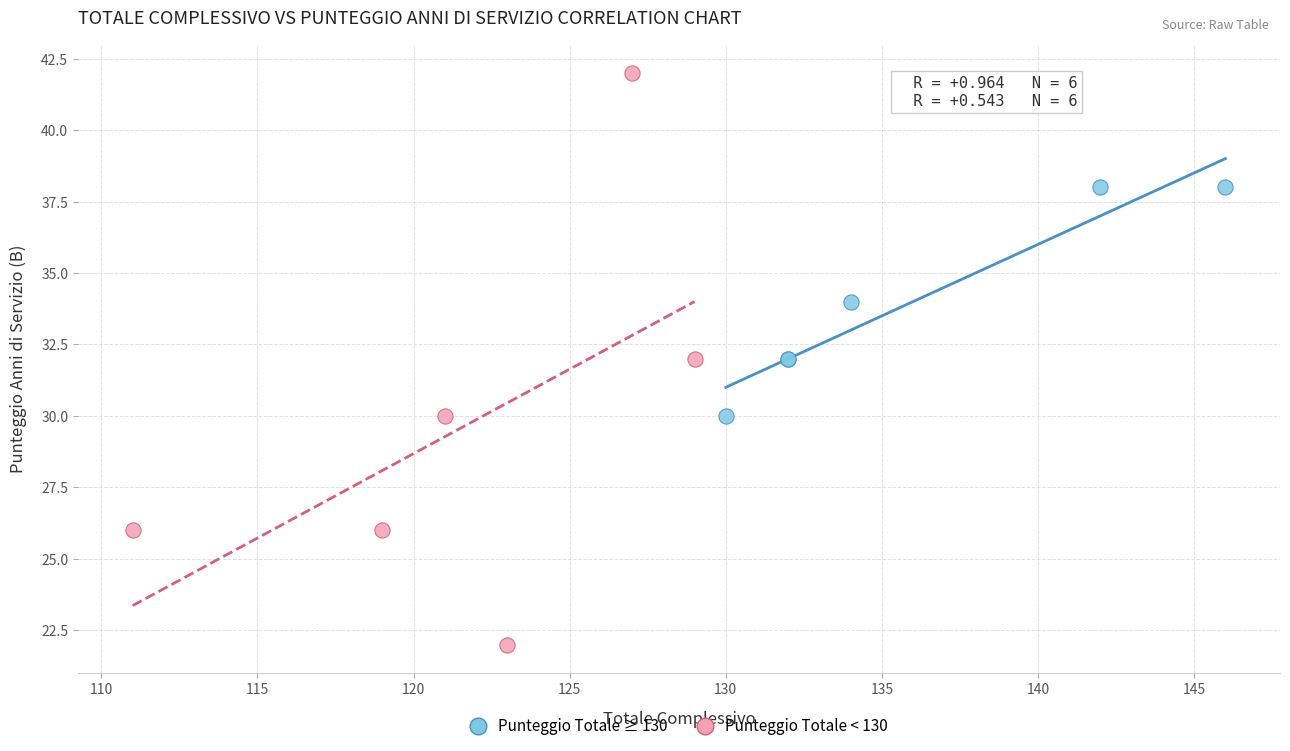

Which series contains the highest Y value?

Punteggio Totale < 130